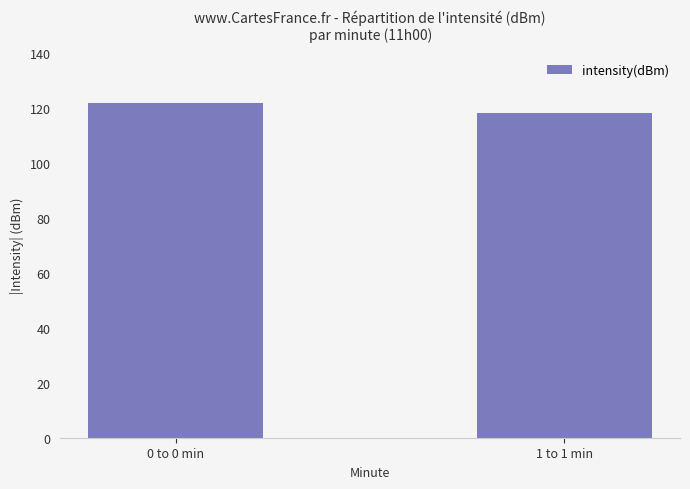

What is the minimum value shown in the chart?

118.2